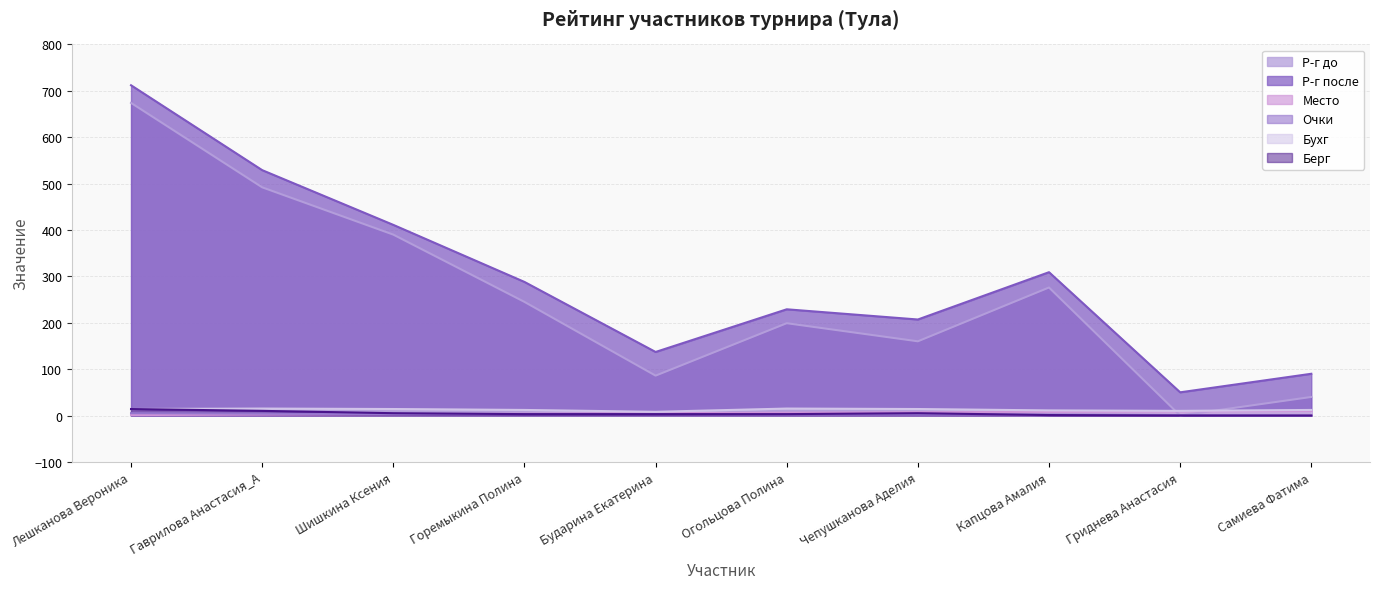

At which category is the sum across all series the highest?

Лешканова Вероника